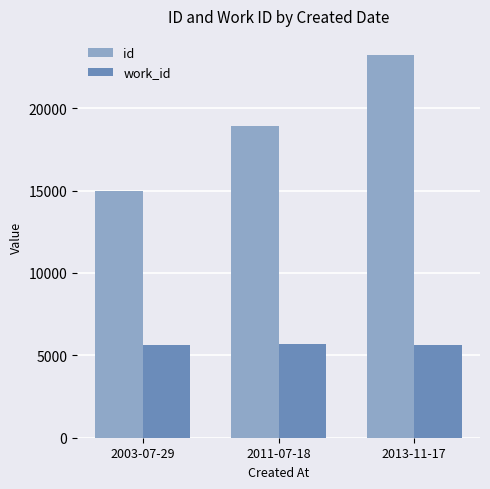

Which series has the largest total across all categories?

id